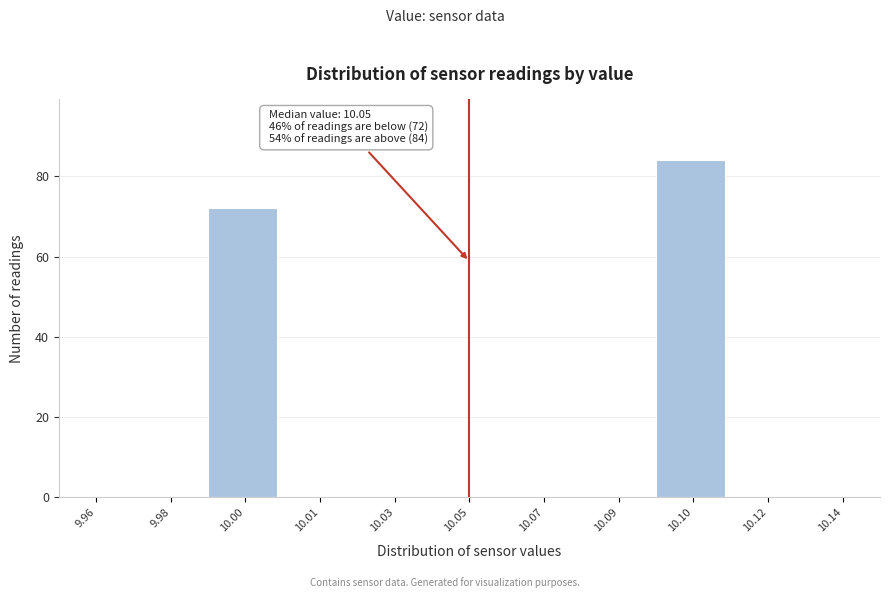

Reading left to right, transcribe all the data shown in this chart.

9.96=0	9.98=0	10.00=72	10.01=0	10.03=0	10.05=0	10.07=0	10.09=0	10.10=84	10.12=0	10.14=0